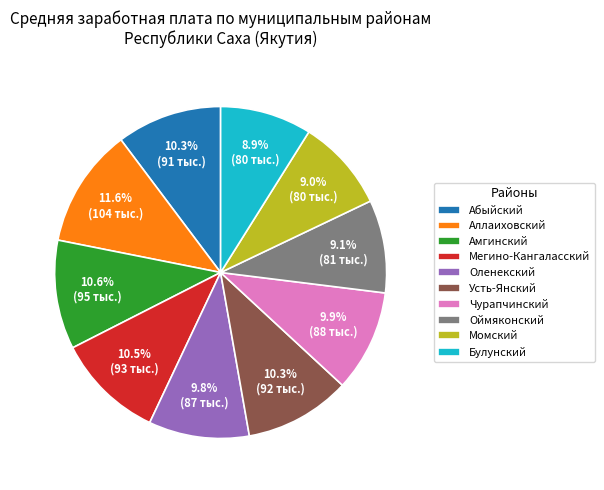

True or false: Чурапчинский accounts for 10% of the total.

True